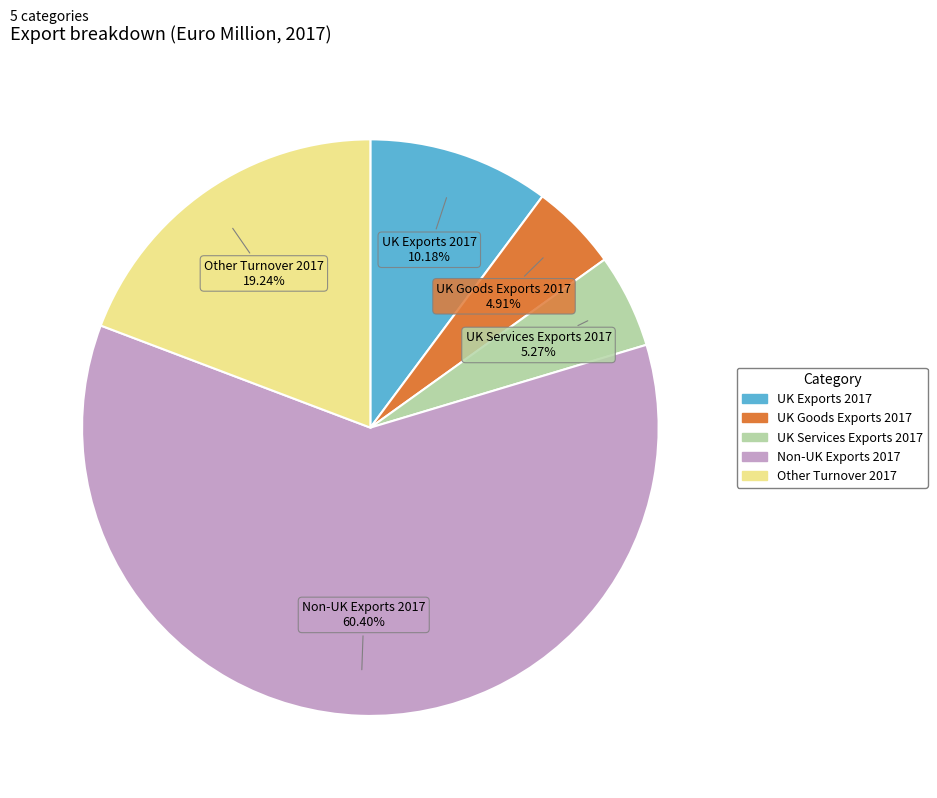

Between UK Services Exports 2017 and Non-UK Exports 2017, which is larger?

Non-UK Exports 2017